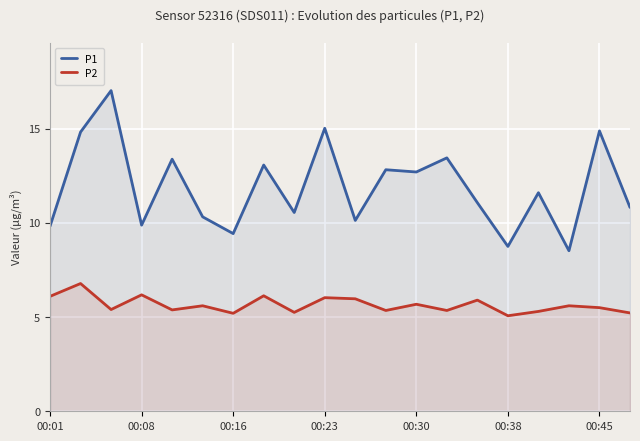

The value of P2 at 00:30 is 1.1. True or false?

False